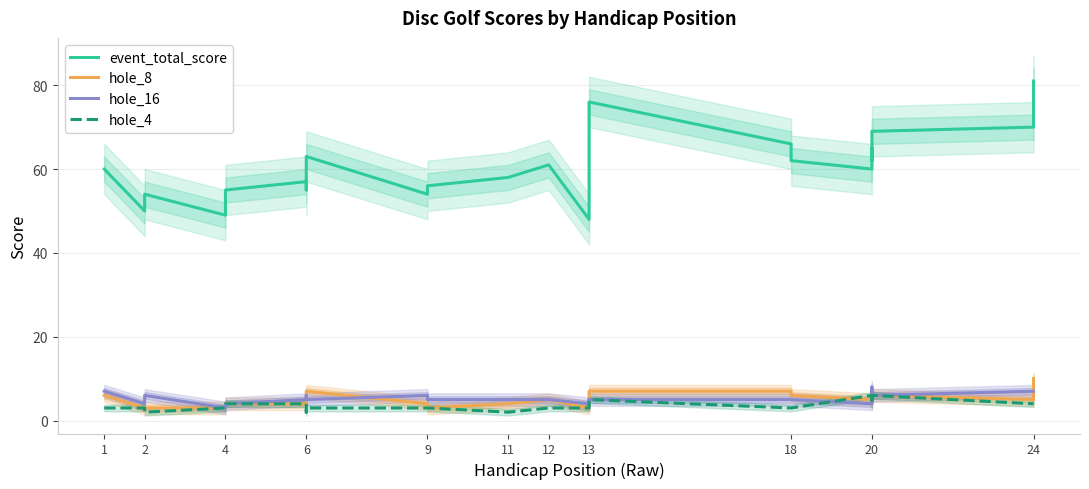

In hole_8, how many points are higher than both neighbors (excluding endpoints)?

3